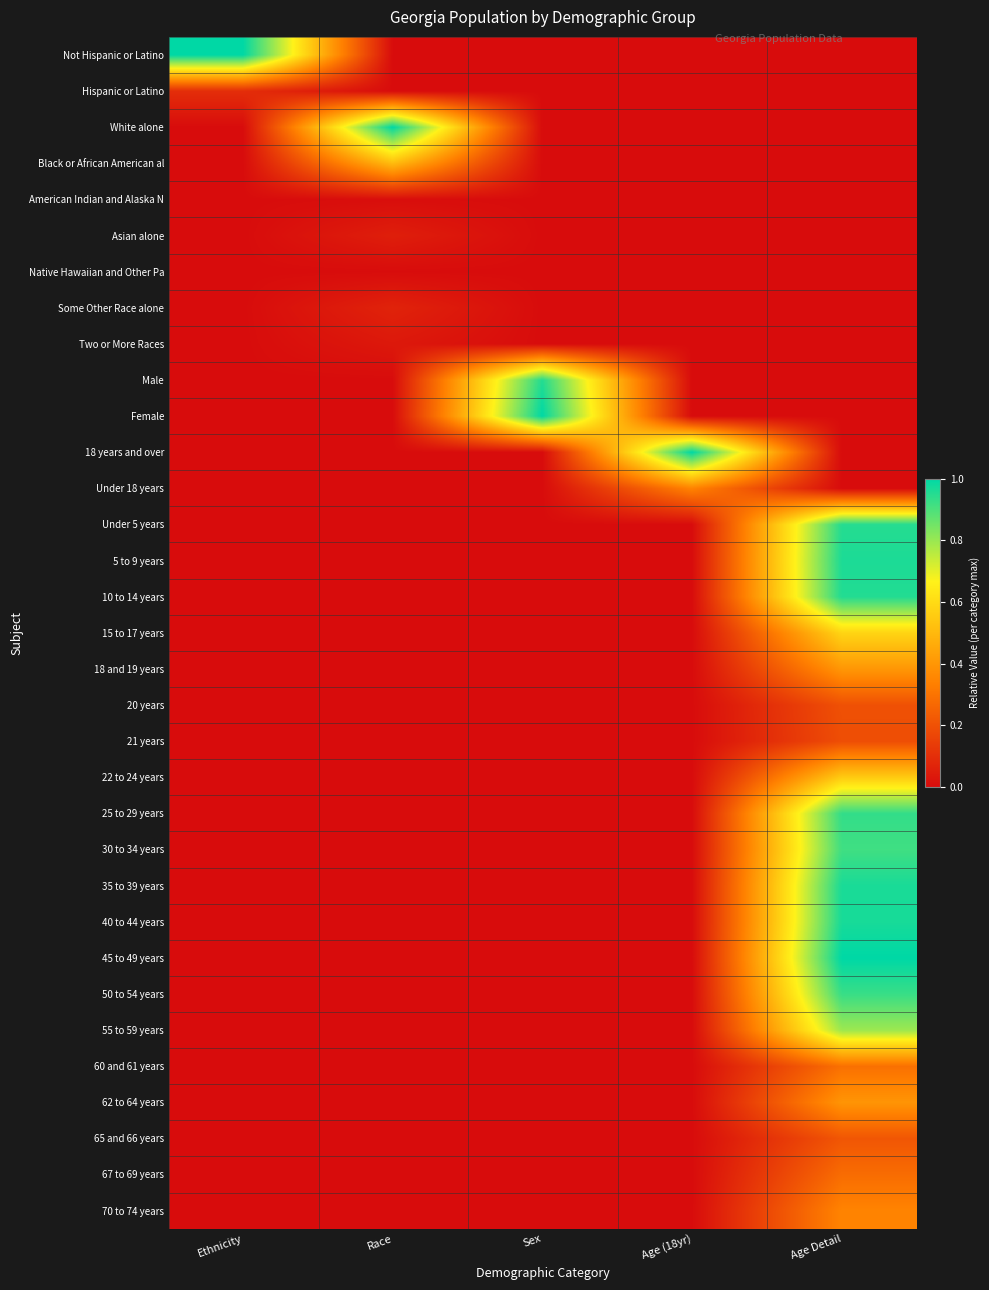

Which has a higher value, Race or Sex?

Race